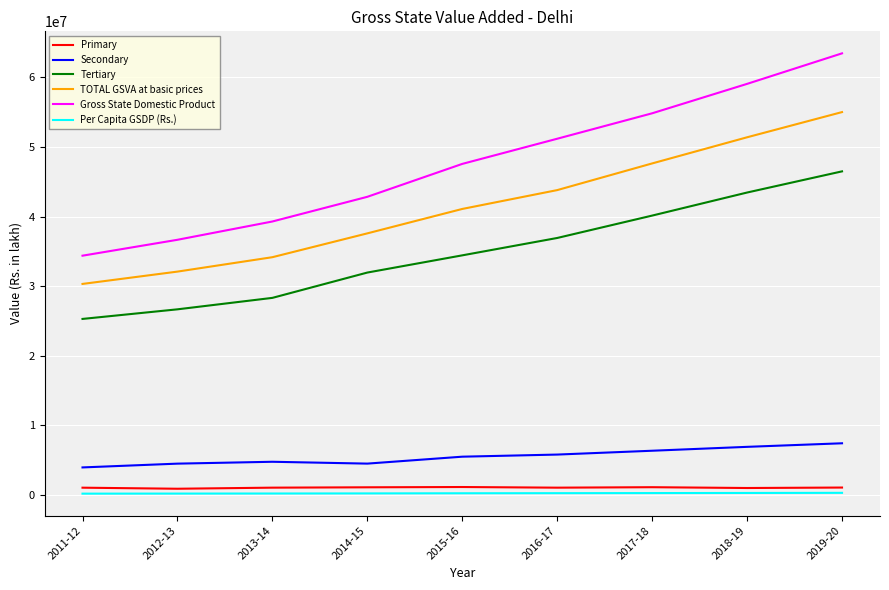

Rank the categories by Gross State Domestic Product value from lowest to highest.

2011-12, 2012-13, 2013-14, 2014-15, 2015-16, 2016-17, 2017-18, 2018-19, 2019-20